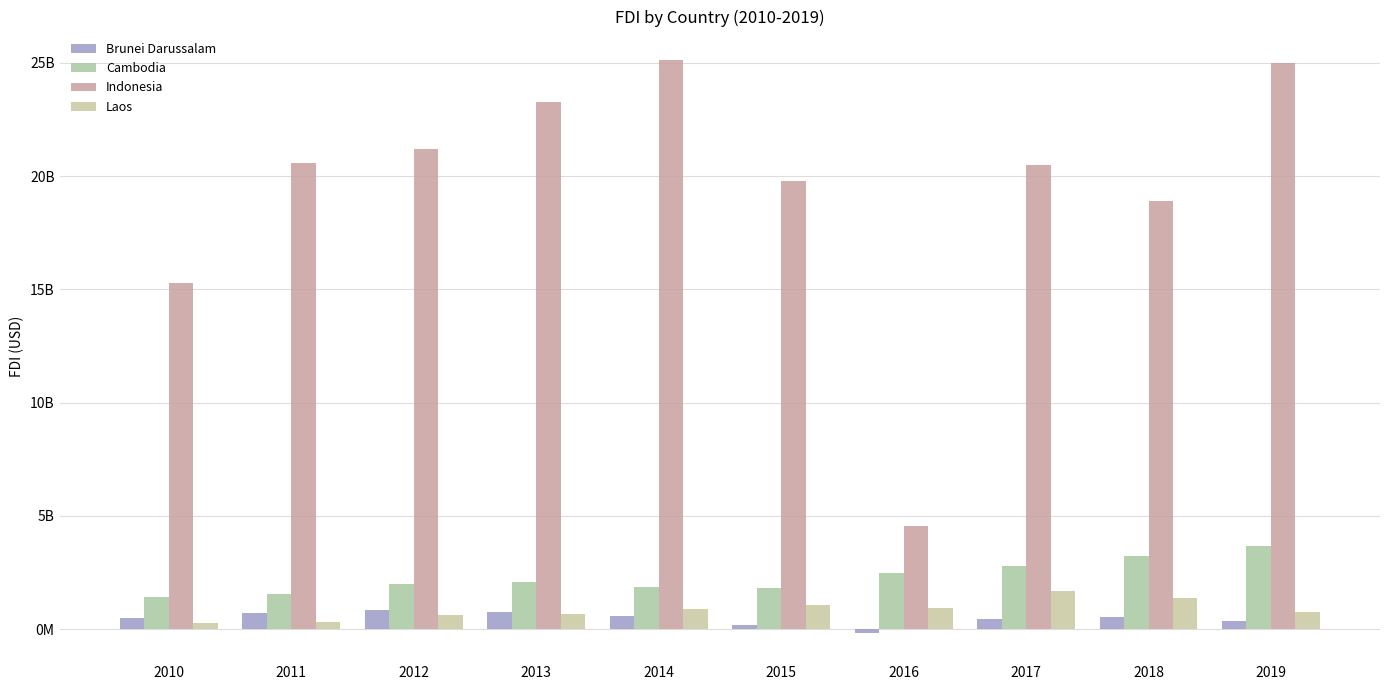

Reading right to left, transcribe all the data shown in this chart.

Brunei Darussalam: 2019=373256767.2	2018=516202620.6	2017=467927550.3	2016=-150550827.3	2015=171289167.8	2014=573906207.8	2013=775641999.1	2012=864905527.5	2011=691170274.4	2010=480722547.0
Cambodia: 2019=3663032999.5	2018=3212633447.0	2017=2788084321.7	2016=2475915853.7	2015=1822804151.3	2014=1853471158.1	2013=2068470774.0	2012=1988102944.6	2011=1538883424.9	2010=1404315448.9
Indonesia: 2019=24993551748.0	2018=18909826043.5	2017=20510310832.4	2016=4541713739.2	2015=19779127977.0	2014=25120732059.5	2013=23281742361.5	2012=21200778607.9	2011=20564938226.7	2010=15292009410.5
Laos: 2019=755524124.2	2018=1358019506.2	2017=1693080810.9	2016=935296172.8	2015=1077759914.6	2014=867646121.7	2013=681397257.1	2012=617755394.5	2011=300743507.1	2010=278805903.1